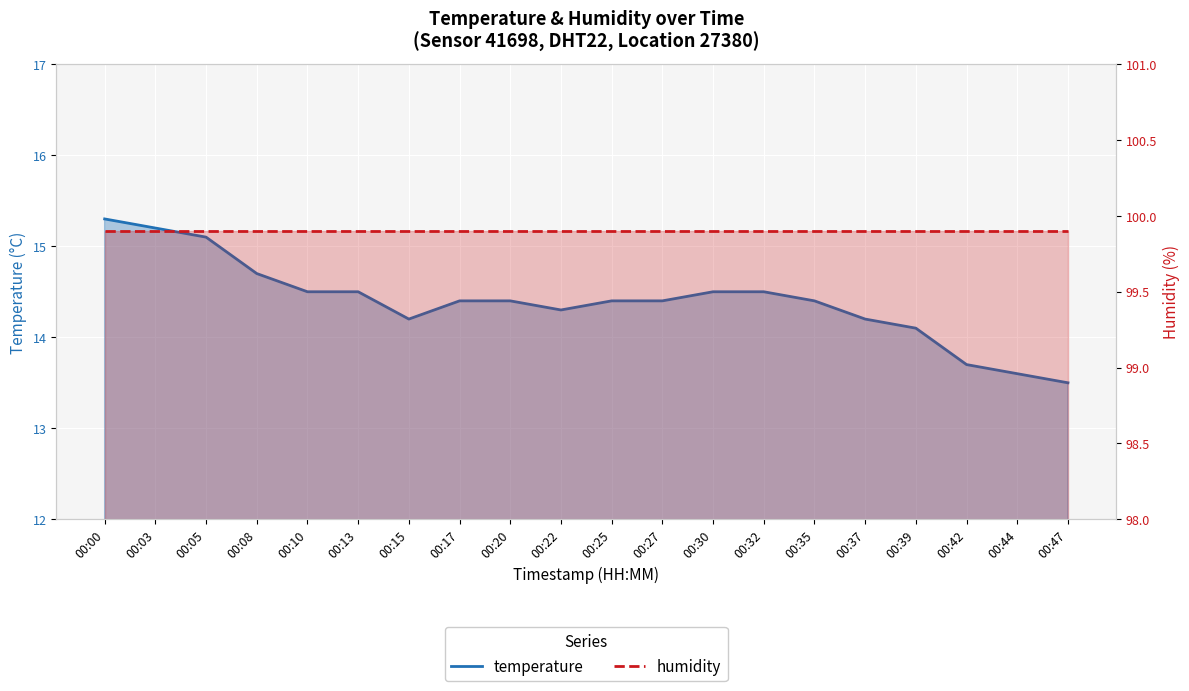

At how many categories does at least one series exceed 18?

20